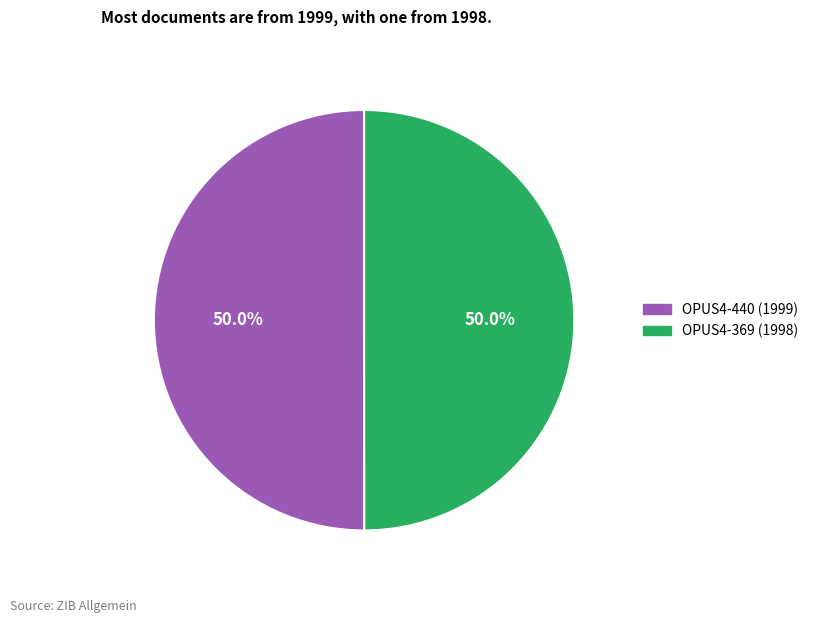

True or false: OPUS4-440 accounts for 61% of the total.

False